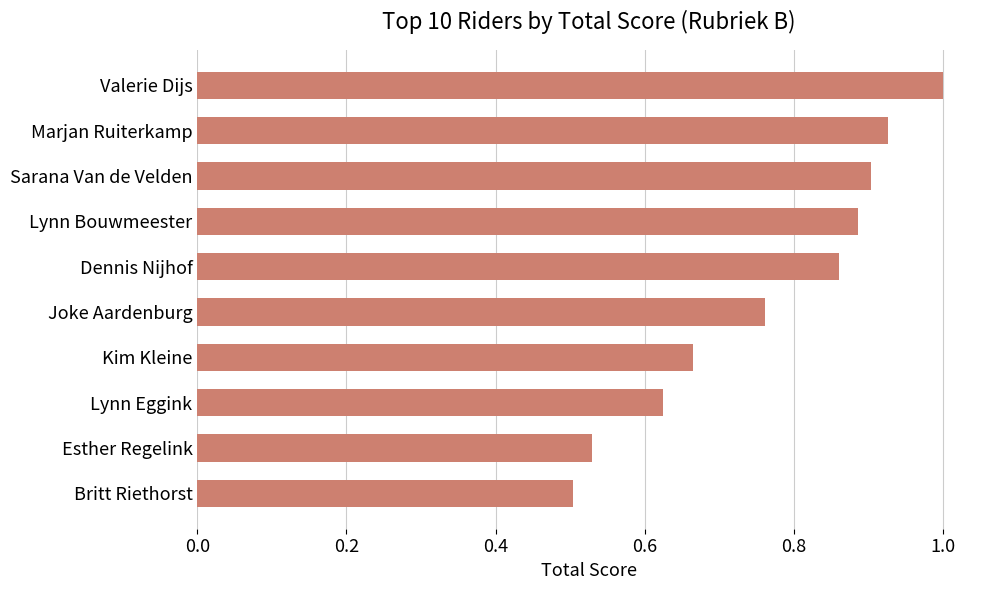

Which has a higher value, Kim Kleine or Lynn Bouwmeester?

Lynn Bouwmeester